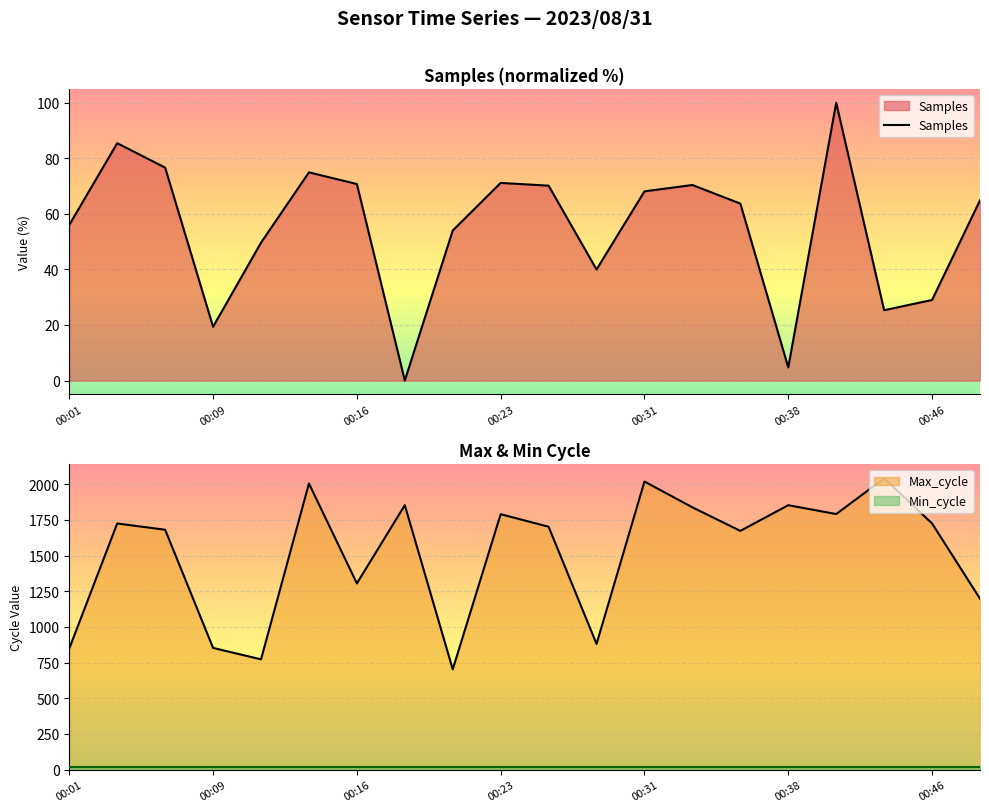

Where is Max_cycle nearest to the value 1372?

00:16